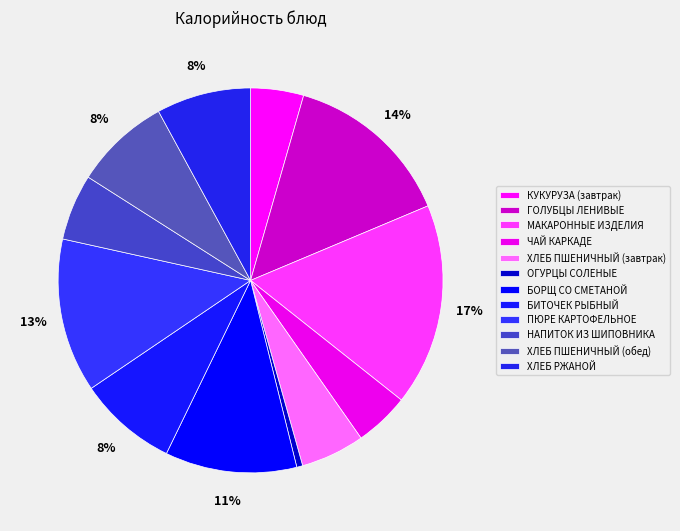

The ХЛЕБ ПШЕНИЧНЫЙ (обед) slice represents 22% of the pie. True or false?

False